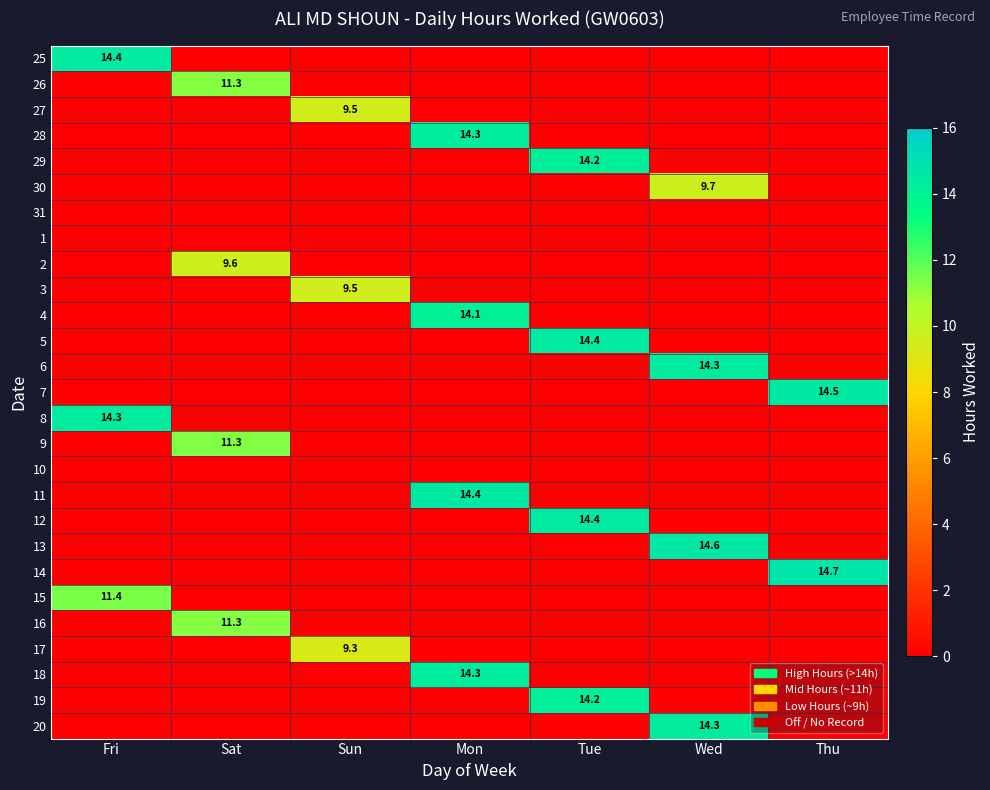

The value of 29 at Tue is 14.2. True or false?

True